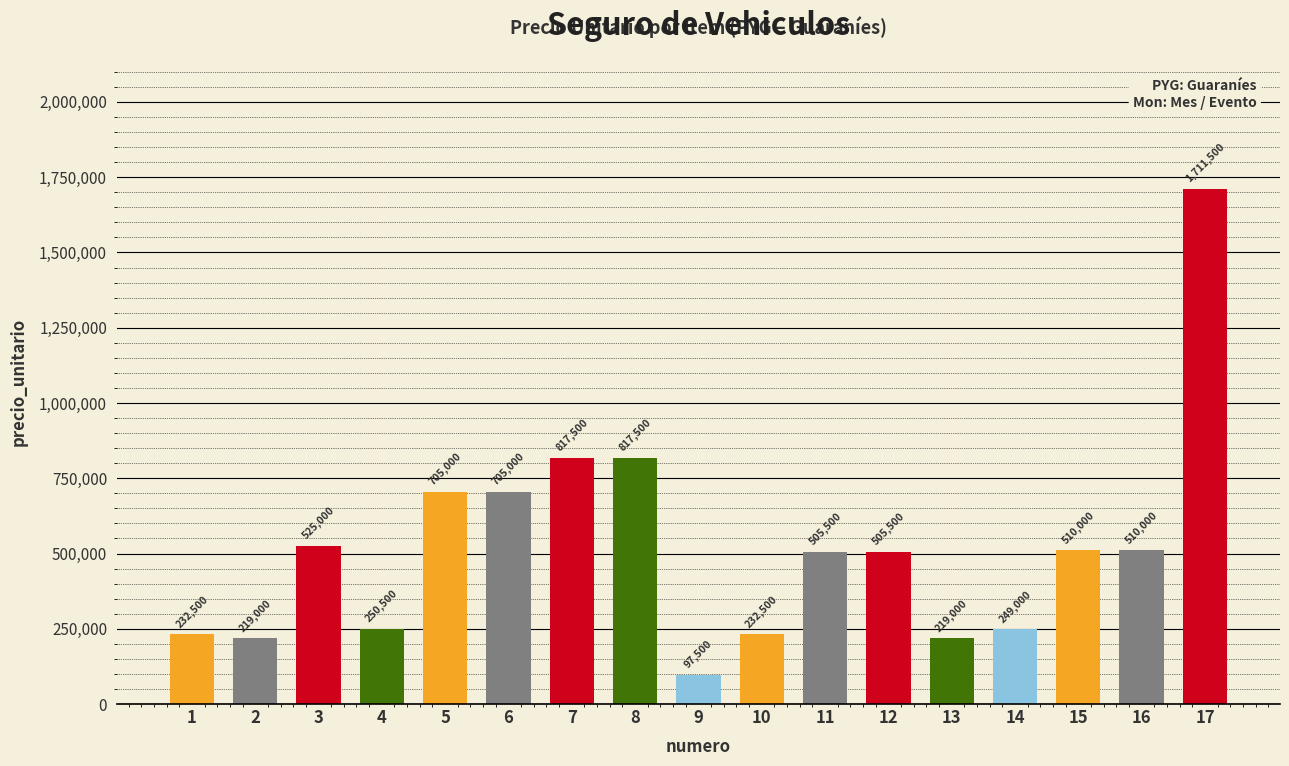

The value at 5 is 431879. True or false?

False